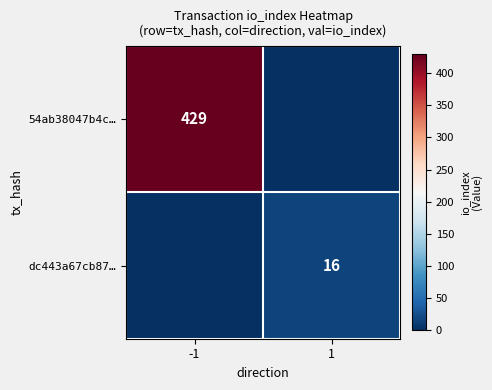

True or false: 54ab38047b4c… has a value of 429 at -1.

True